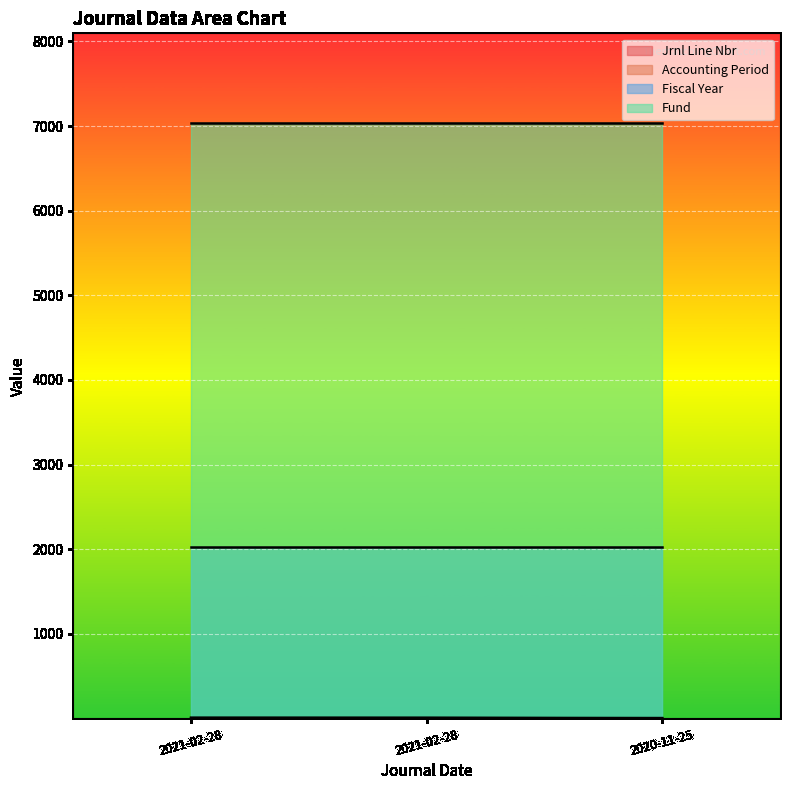

At which category is the sum across all series the highest?

2021-02-28